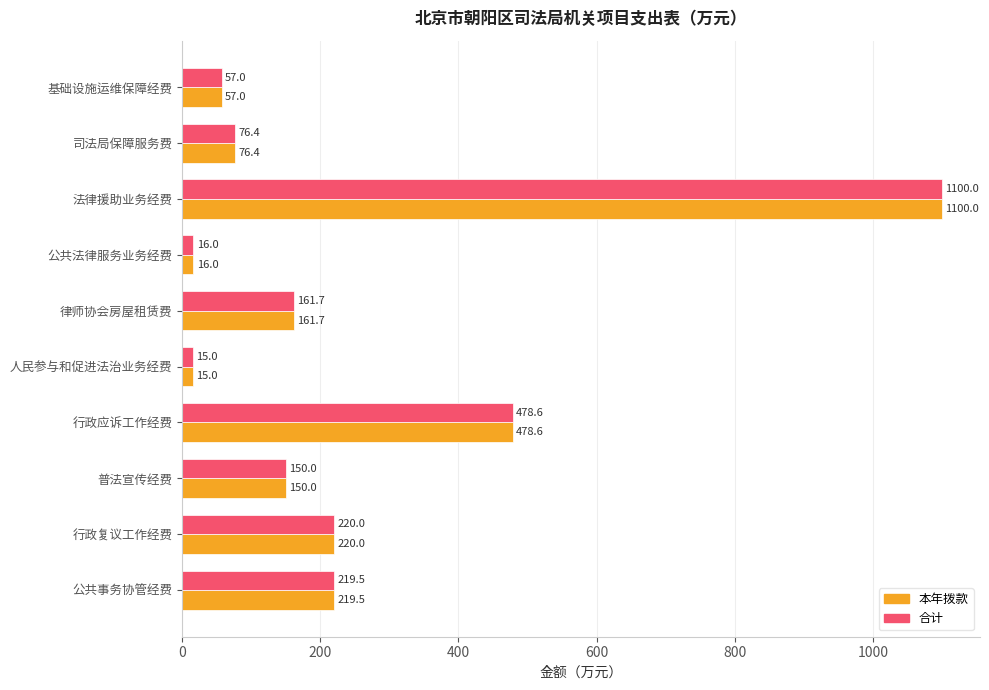

What is the total value across all series at 普法宣传经费?

300.0